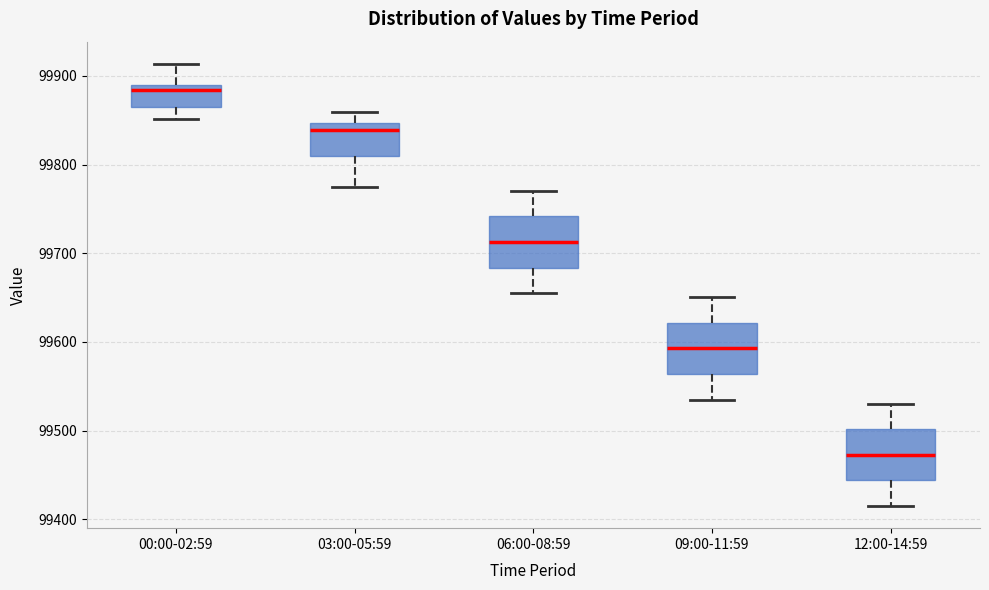

Where does the lower whisker of the box for 06:00-08:59 end on the y-axis? The values are not printed on the chart, so give them approximately, as read against the axis.

99660